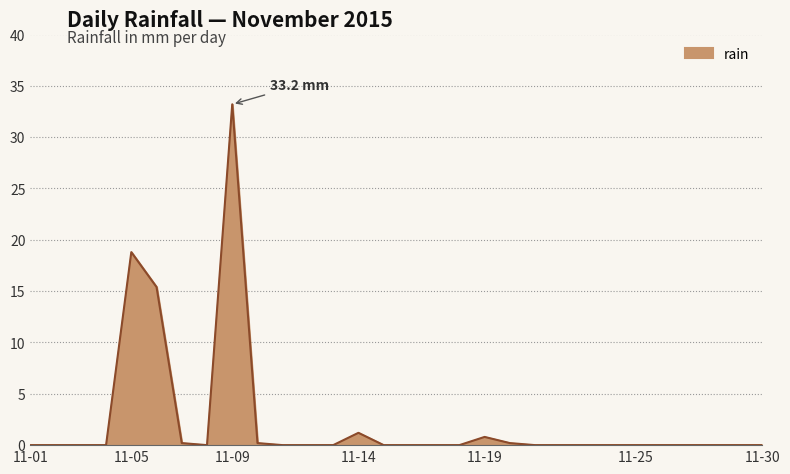

What is the greatest value displayed?

33.2